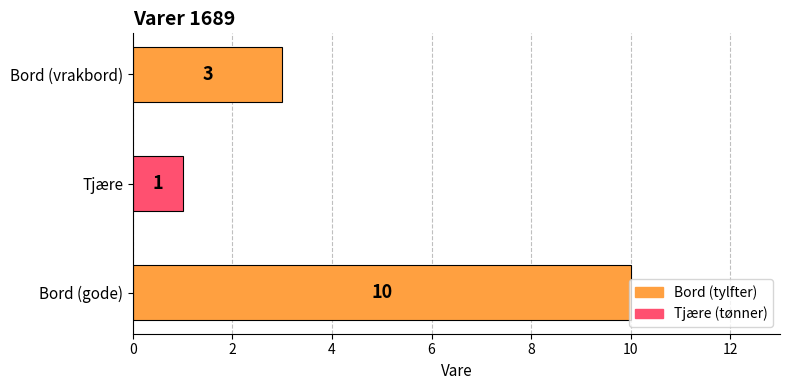

The value at Bord (vrakbord) is 2. True or false?

False